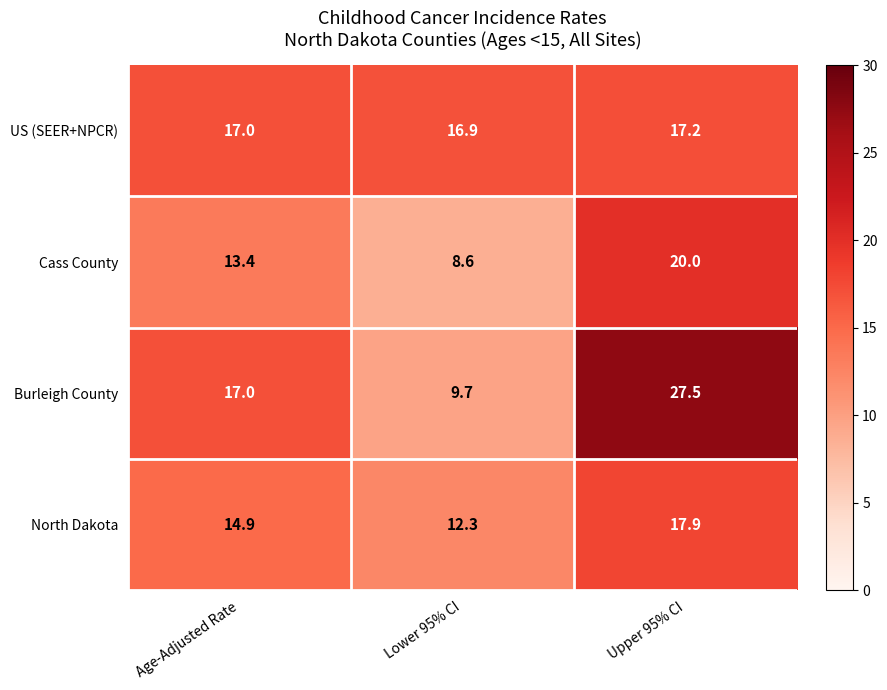

At Upper 95% CI, list the series in order from smallest to largest.

US (SEER+NPCR), North Dakota, Cass County, Burleigh County